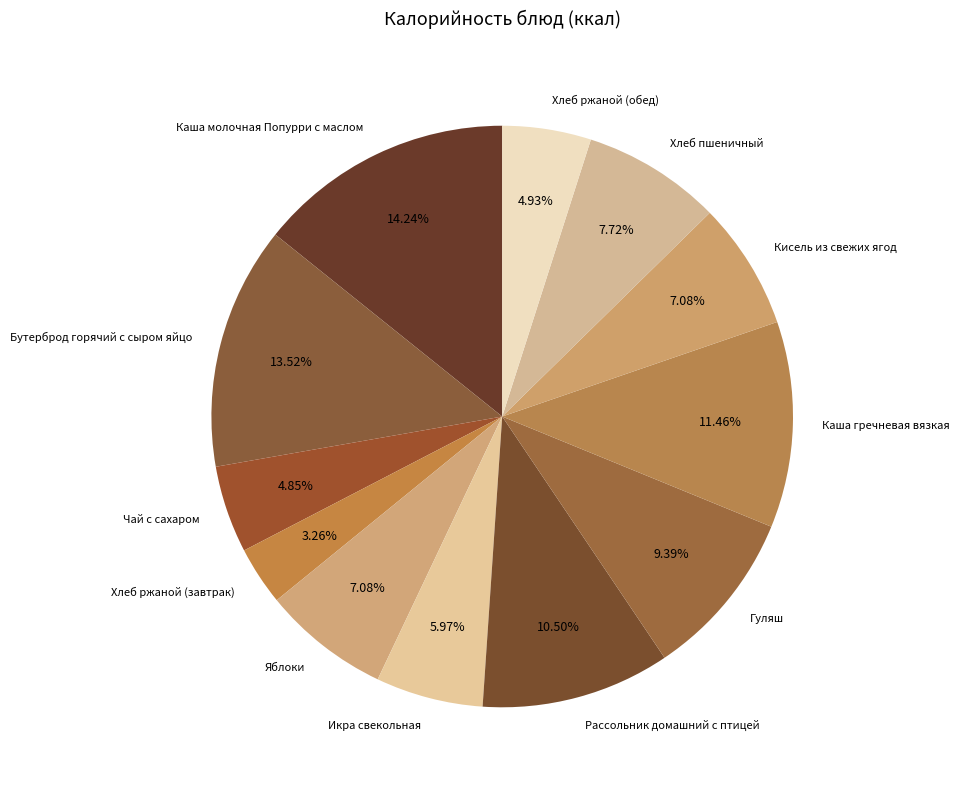

Is Каша молочная Попурри с маслом the majority of the pie?

No